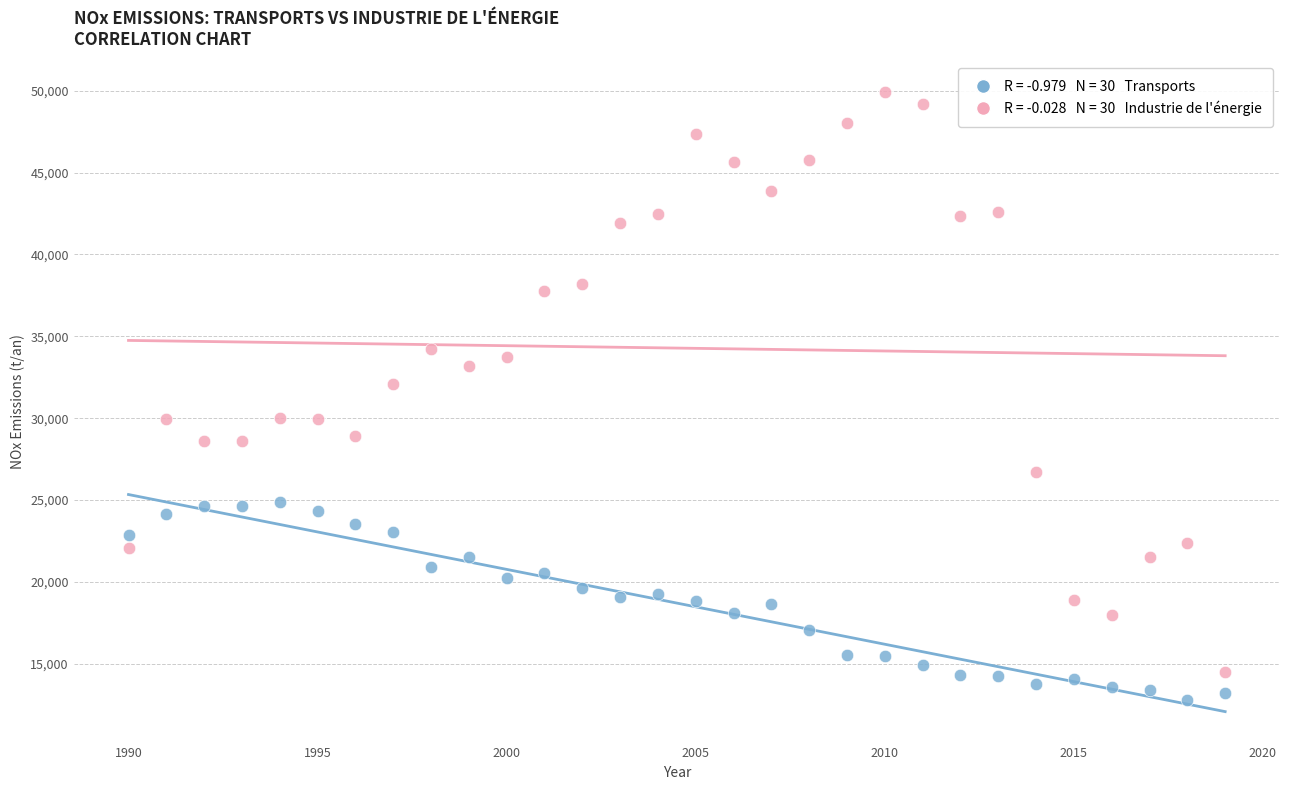

Across all data points, what is the range of Y values (max minus min)?

37064.5